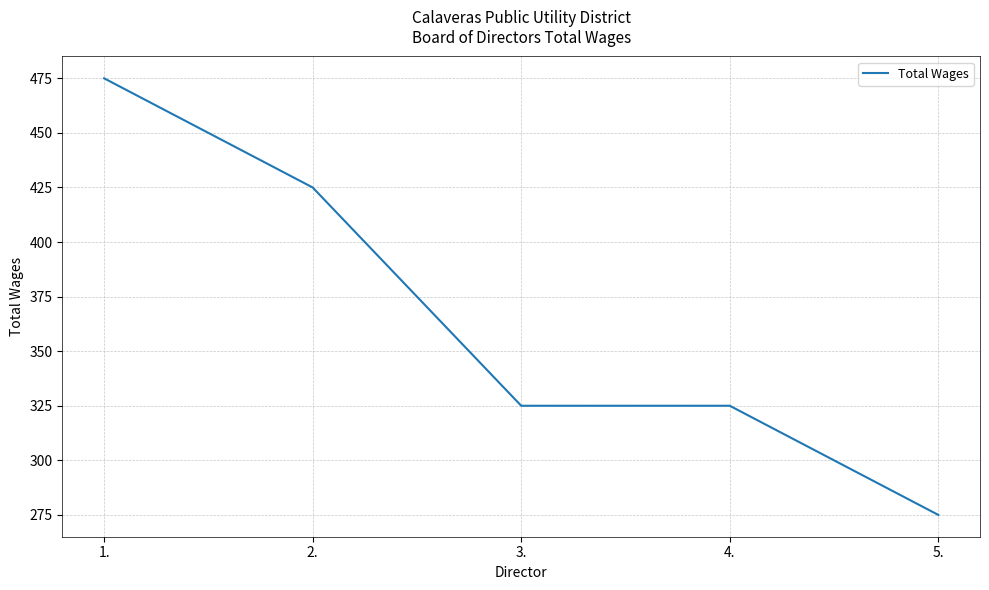

Where does the data first go above 325?

1.